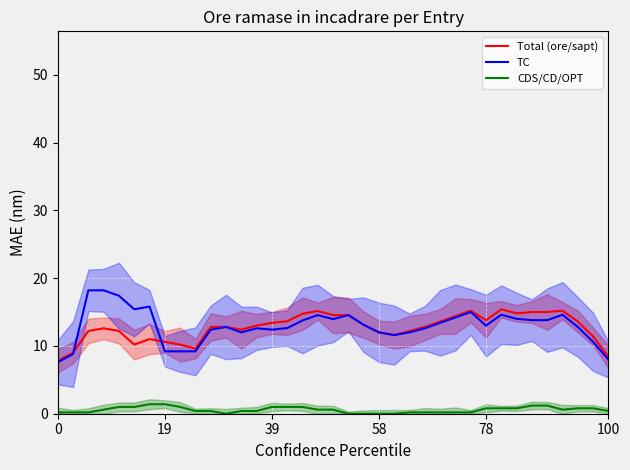

Which series has the widest spread of values?

TC